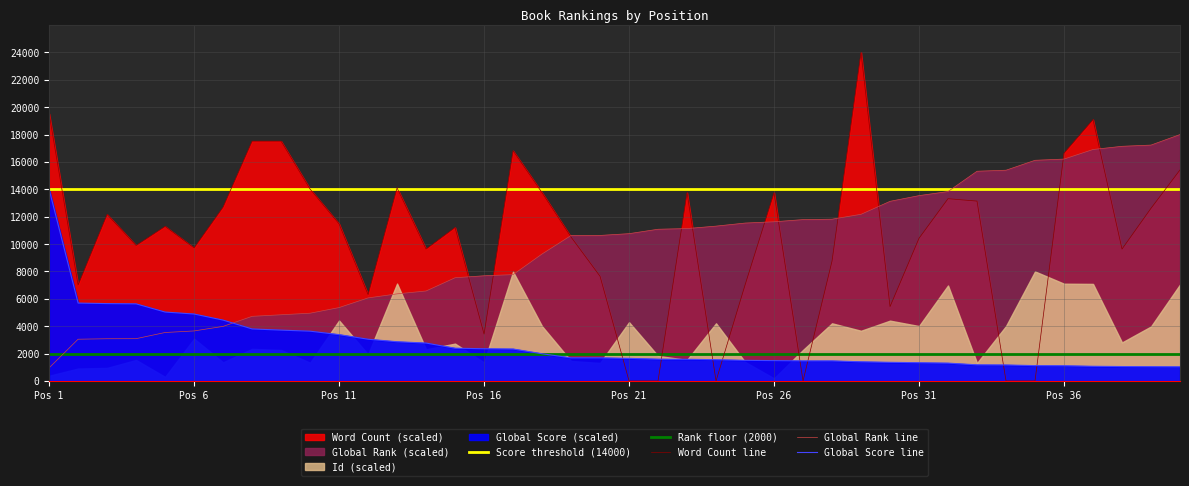

True or false: Word Count and Global Rank intersect in this chart.

True